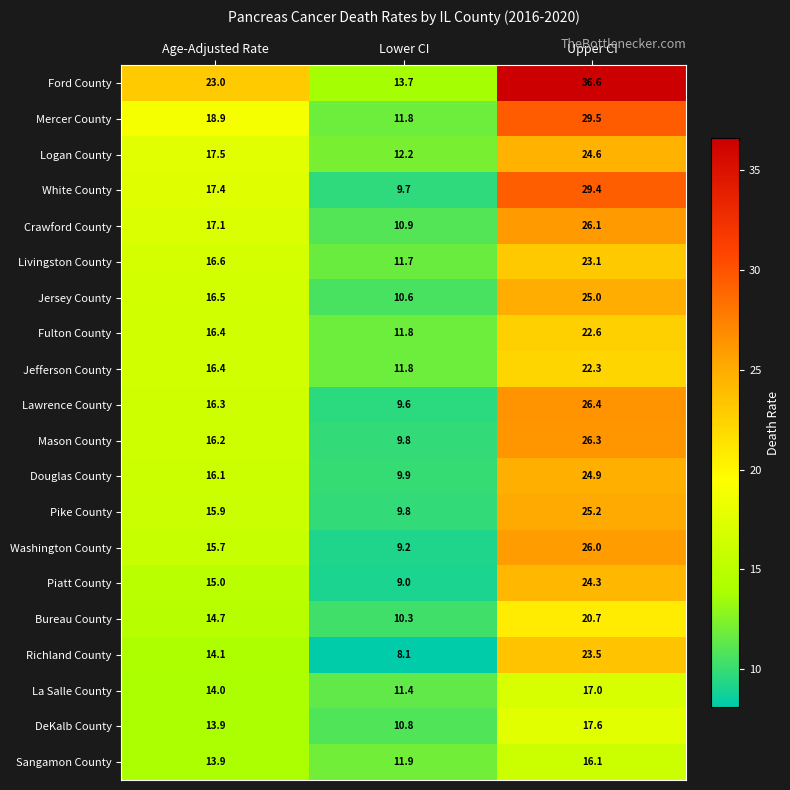

What is the difference between the Richland County values at Age-Adjusted Rate and Lower CI?

6.0